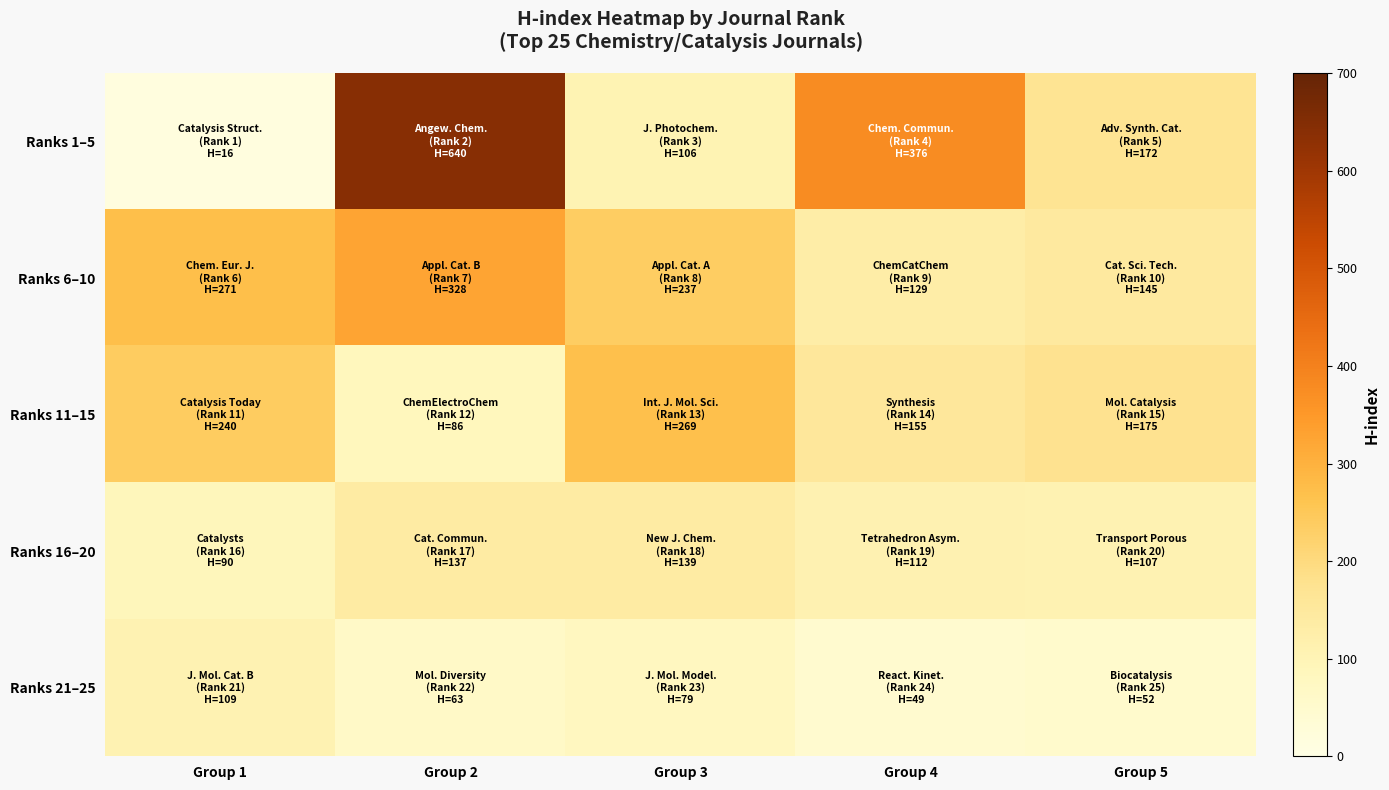

Between Group 1 and Group 2, which series saw the biggest shift?

Ranks 1–5